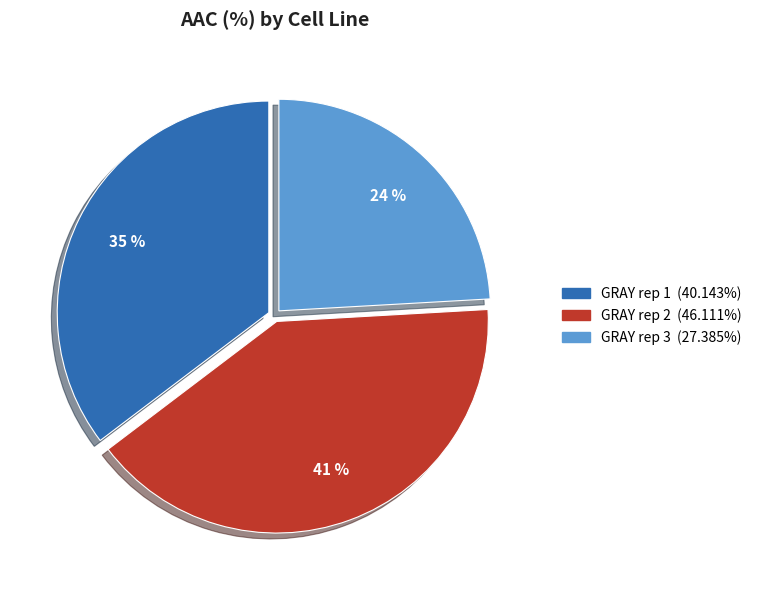

How many slices are in this pie chart?

3